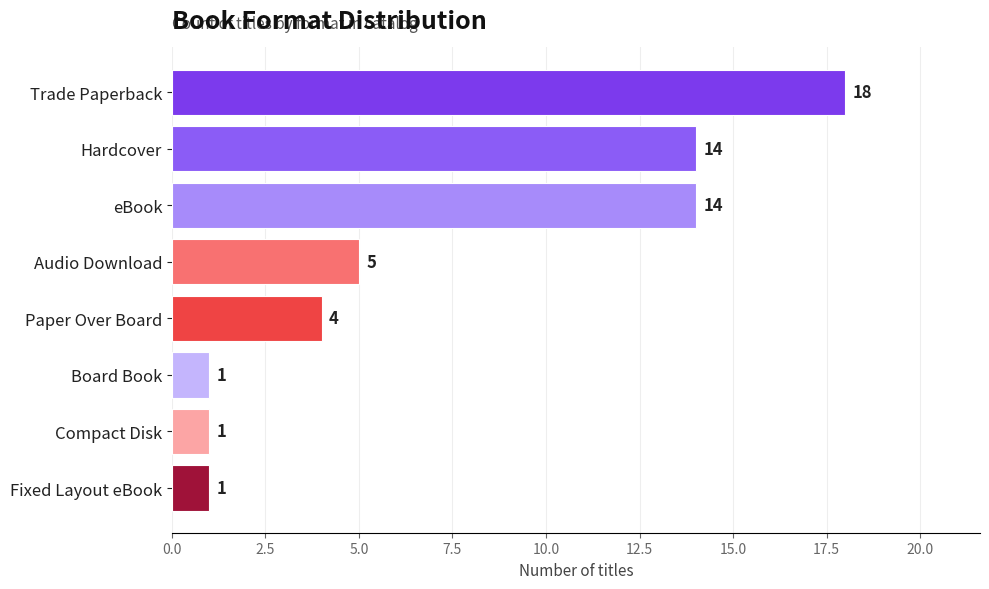

What is the minimum value shown in the chart?

1